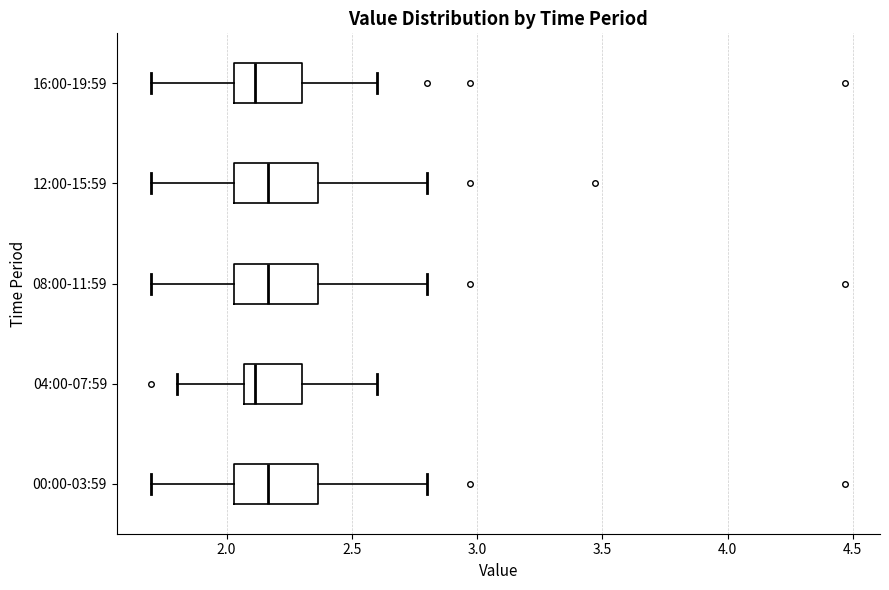

Where is the right edge of the box for 00:00-03:59 on the x-axis? The values are not printed on the chart, so give them approximately, as read against the axis.

2.35